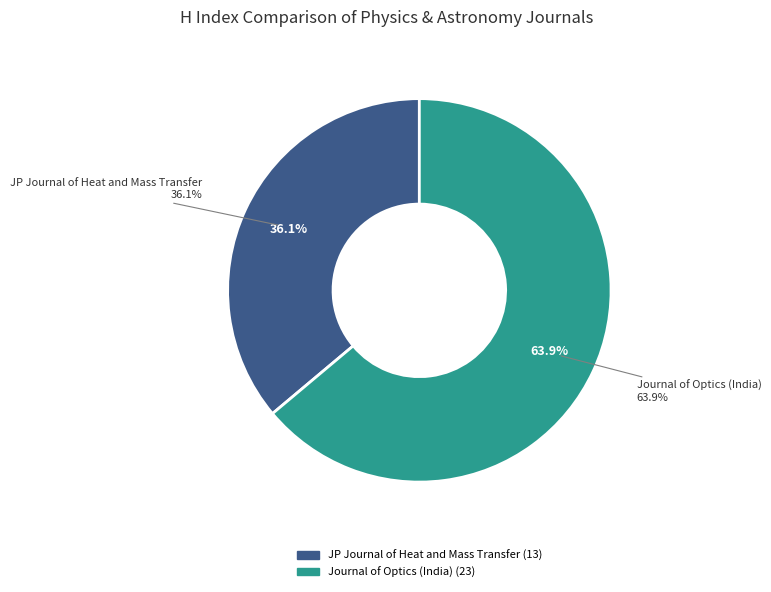

How many segments does this pie chart have?

2